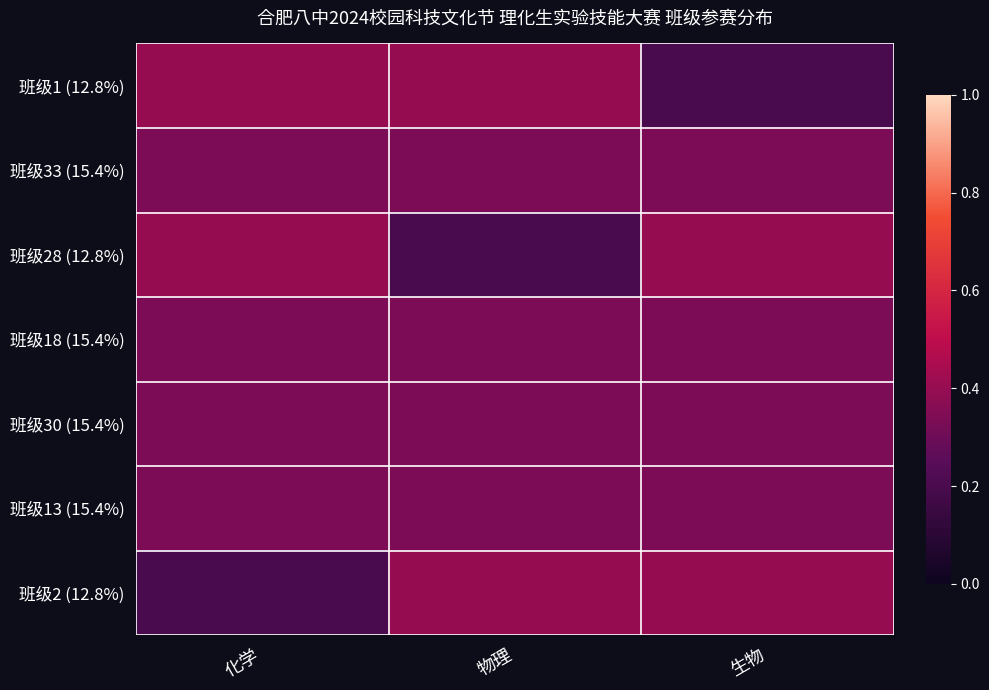

What is the minimum value shown in the chart?

0.2